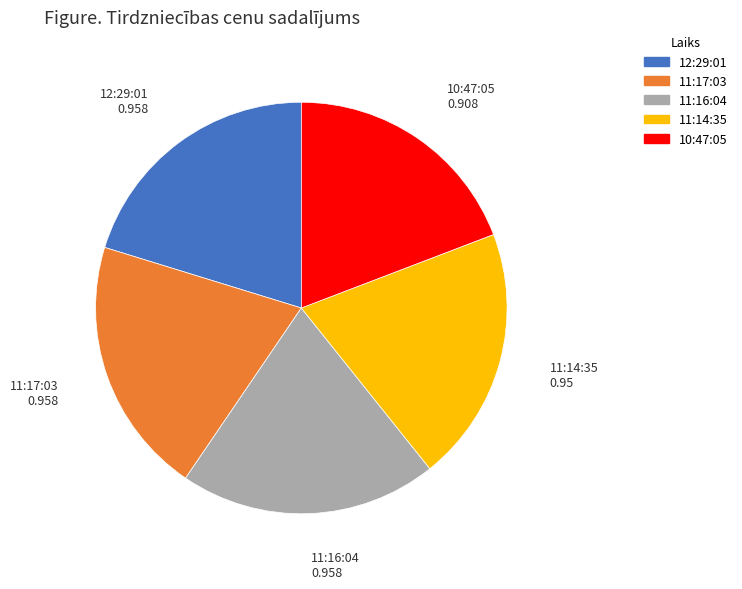

How many segments does this pie chart have?

5